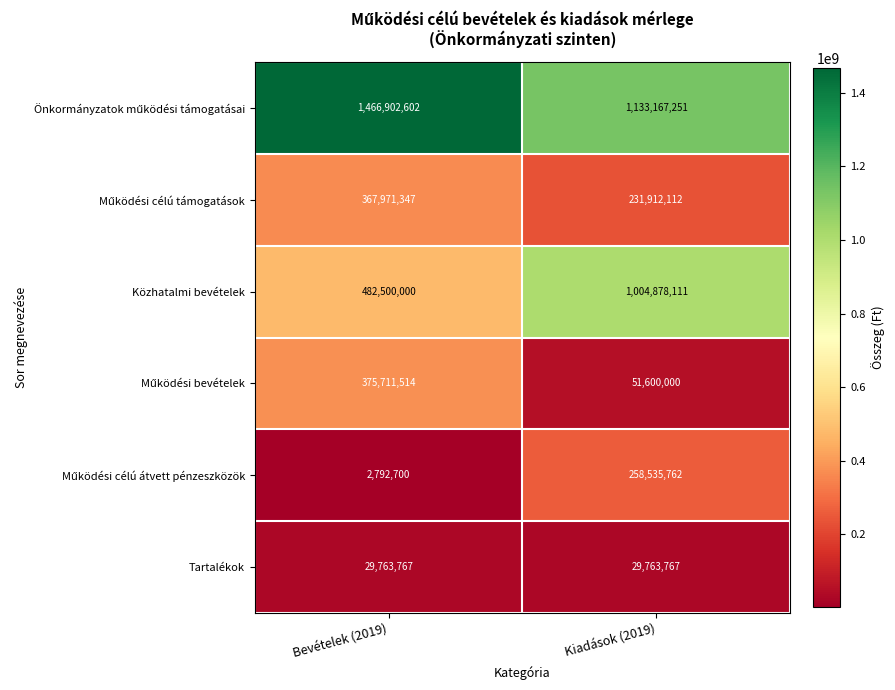

What is the lowest value of the Tartalékok series?

29763767